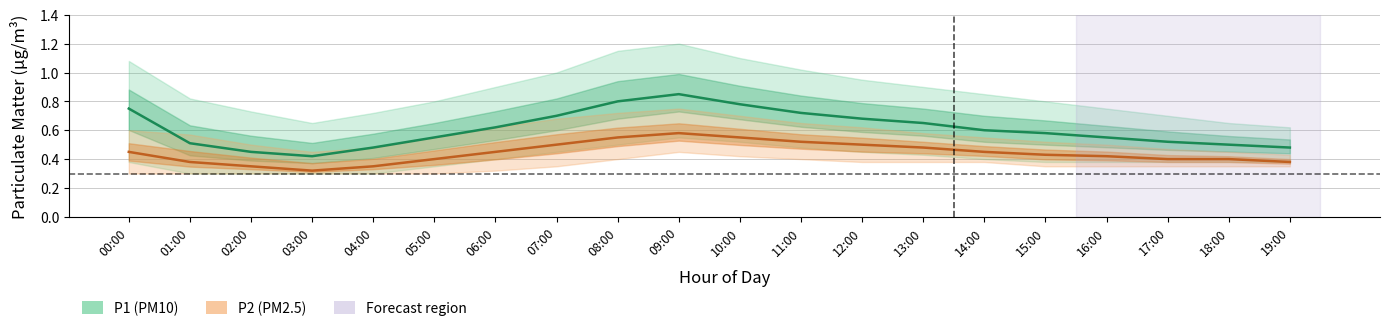

True or false: P1_lower and P1 intersect in this chart.

False